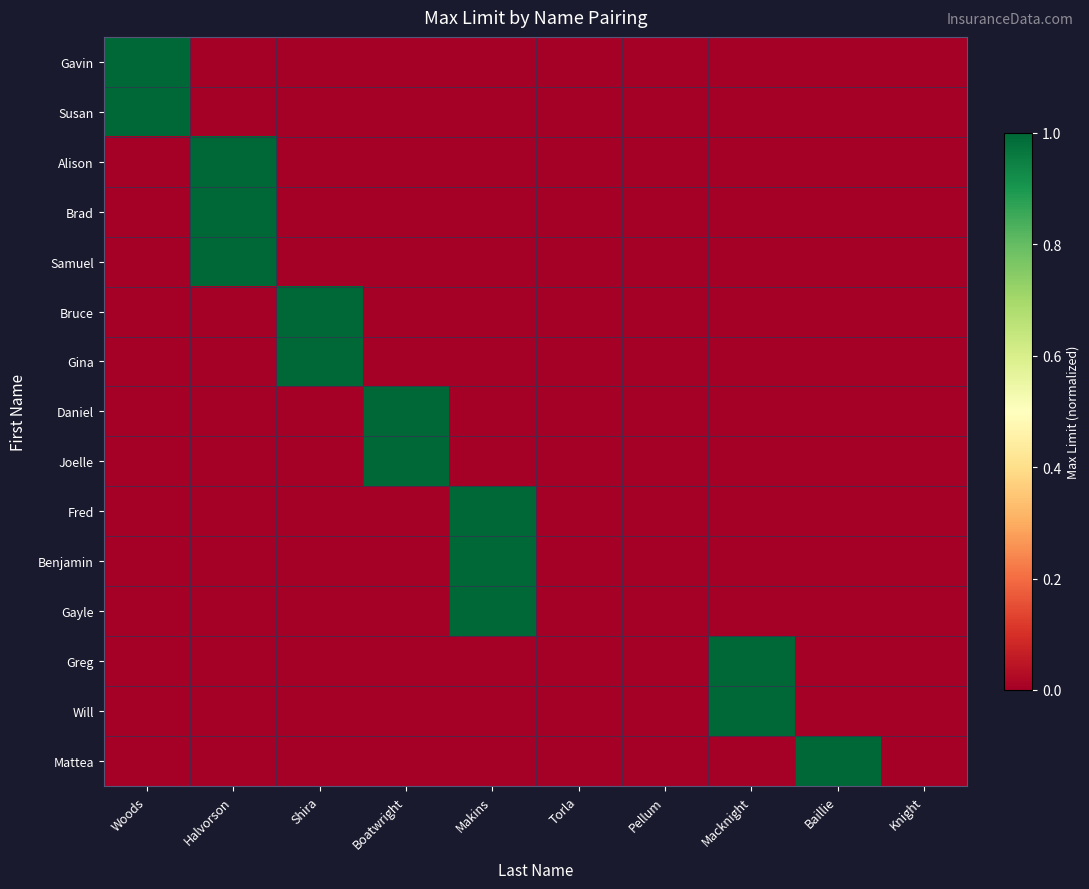

Which label corresponds to the largest value in the chart?

Woods